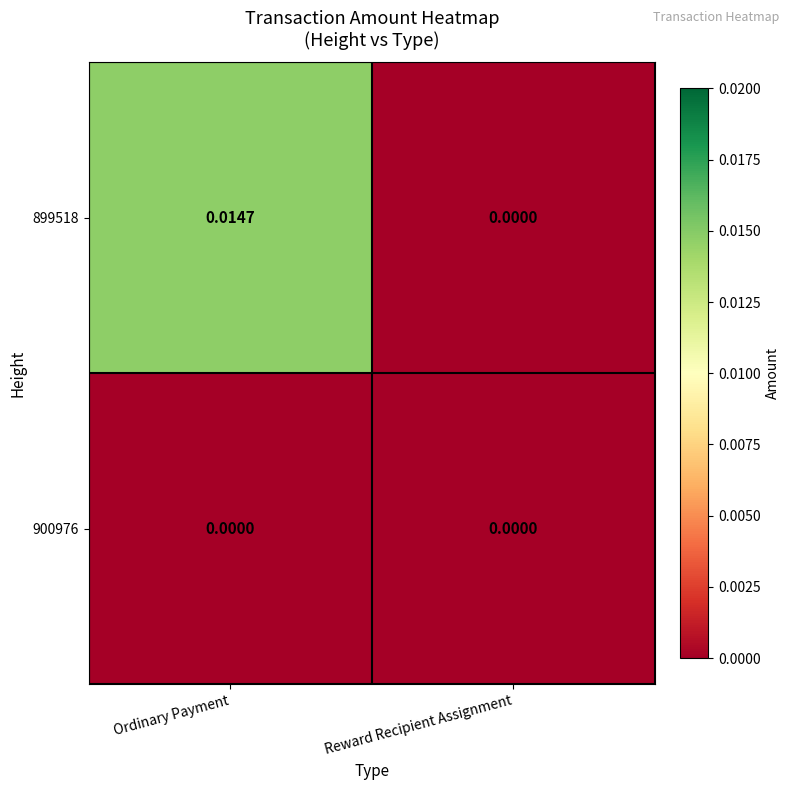

Which series changed the most between Ordinary Payment and Reward Recipient Assignment?

899518